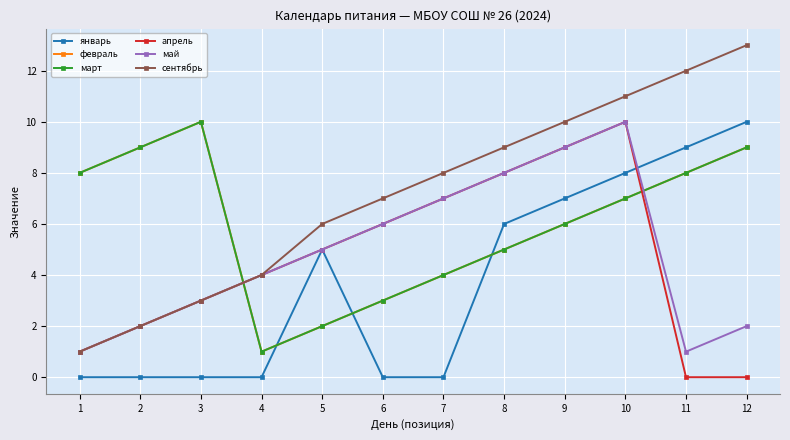

Between 5 and 12, which series saw the biggest shift?

февраль